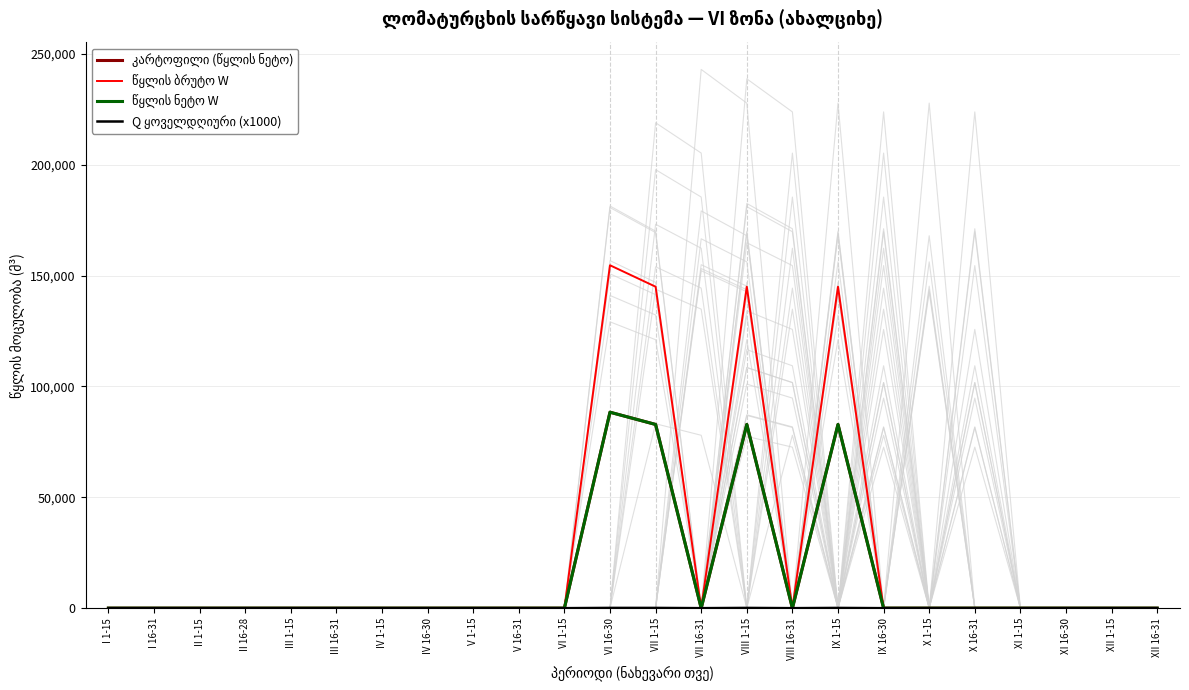

How many interior local valleys does the წყლის ნეტო W series have?

2